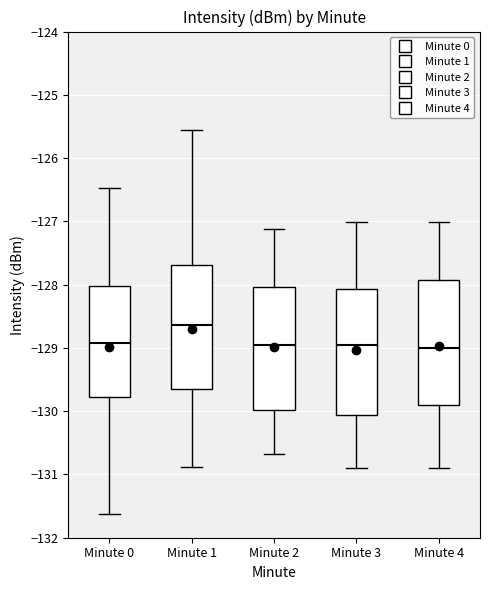

Reading left to right, read every box against the y-axis: the position of its median line, the range the box covers, and the ends of its whiskers. The values are not printed on the chart, so give them approximately, as read against the axis.

Minute 0: median -128.9, box -129.8 to -128.0, whiskers -131.6 to -126.5
Minute 1: median -128.6, box -129.7 to -127.7, whiskers -130.9 to -125.6
Minute 2: median -129.0, box -130.0 to -128.0, whiskers -130.7 to -127.1
Minute 3: median -129.0, box -130.1 to -128.1, whiskers -130.9 to -127.0
Minute 4: median -129.0, box -129.9 to -127.9, whiskers -130.9 to -127.0